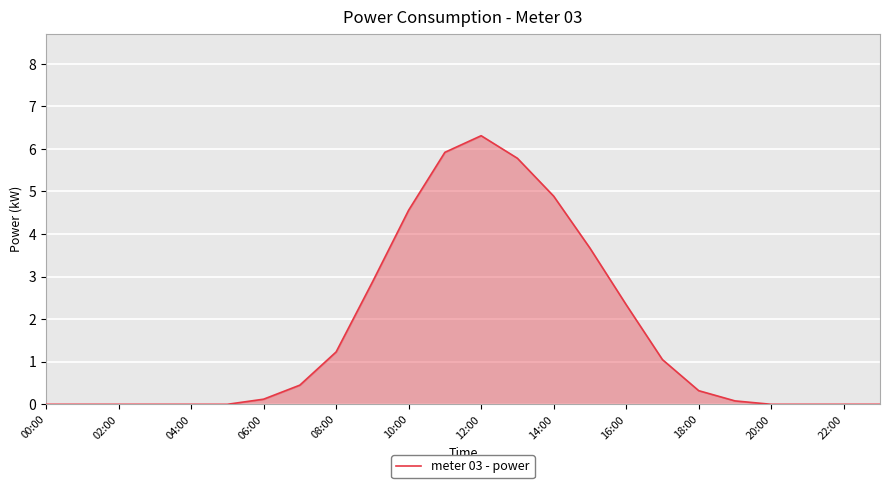

What is the maximum value shown in the chart?

6.3